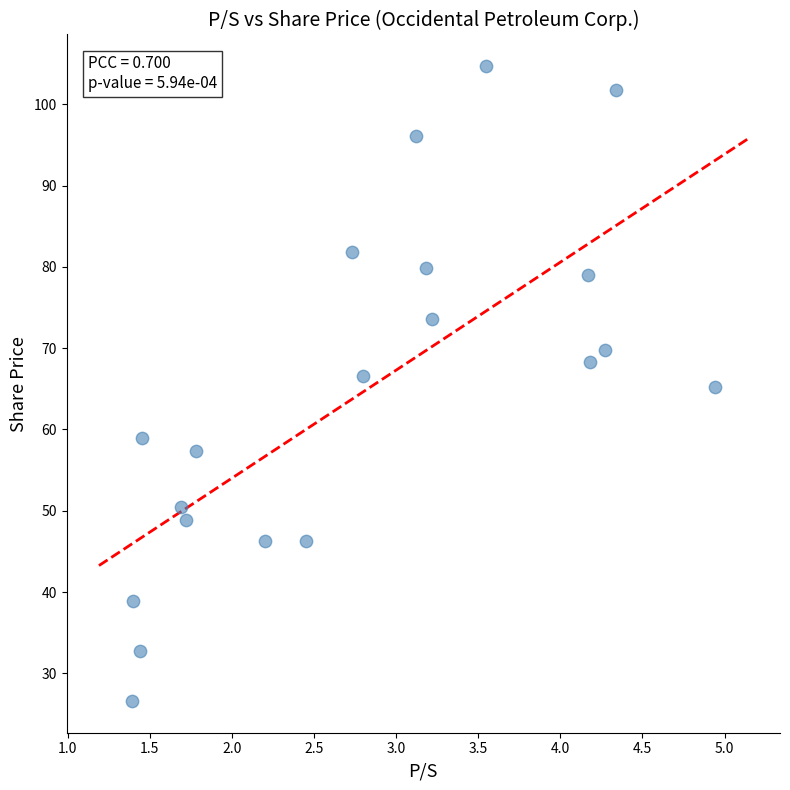

What is the range of Y values (max minus min)?

78.1